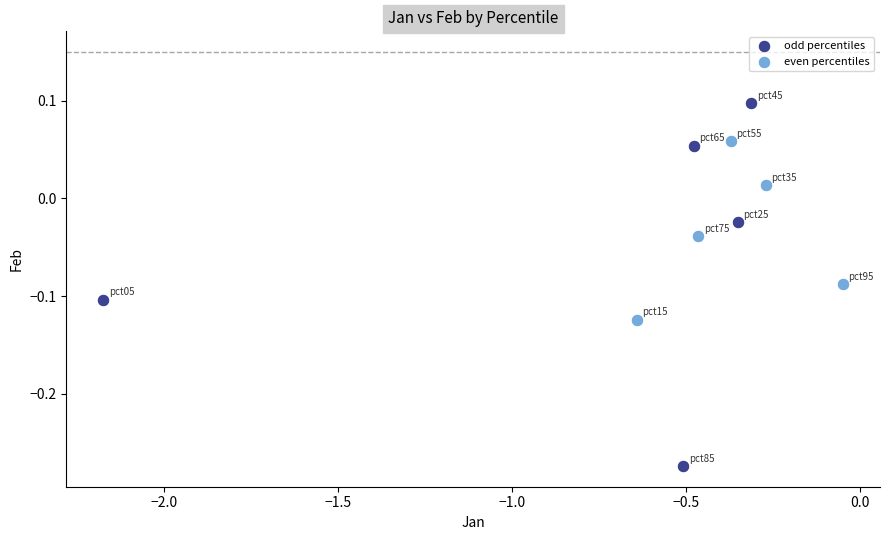

Which series contains the highest Y value?

odd percentiles